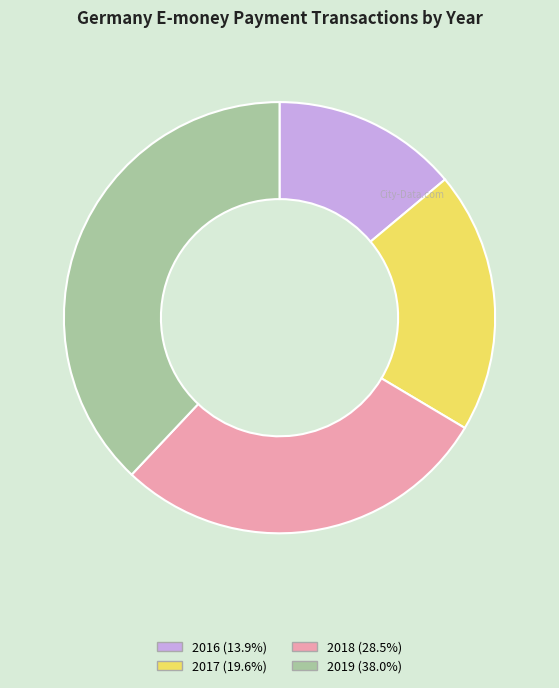

Which slice is the largest?

2019